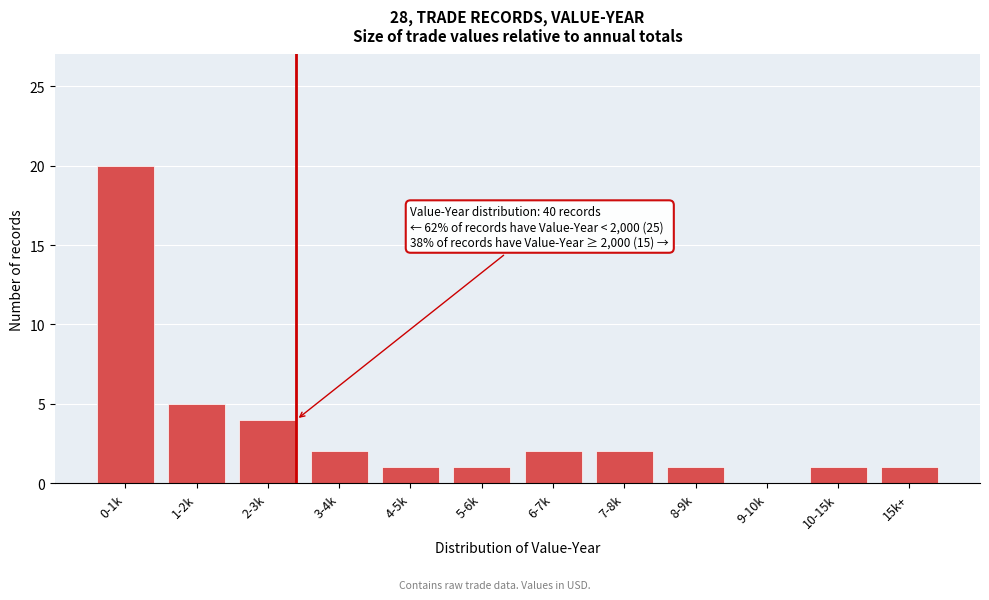

Reading left to right, extract all data points from this chart.

0-1k=20	1-2k=5	2-3k=4	3-4k=2	4-5k=1	5-6k=1	6-7k=2	7-8k=2	8-9k=1	9-10k=0	10-15k=1	15k+=1